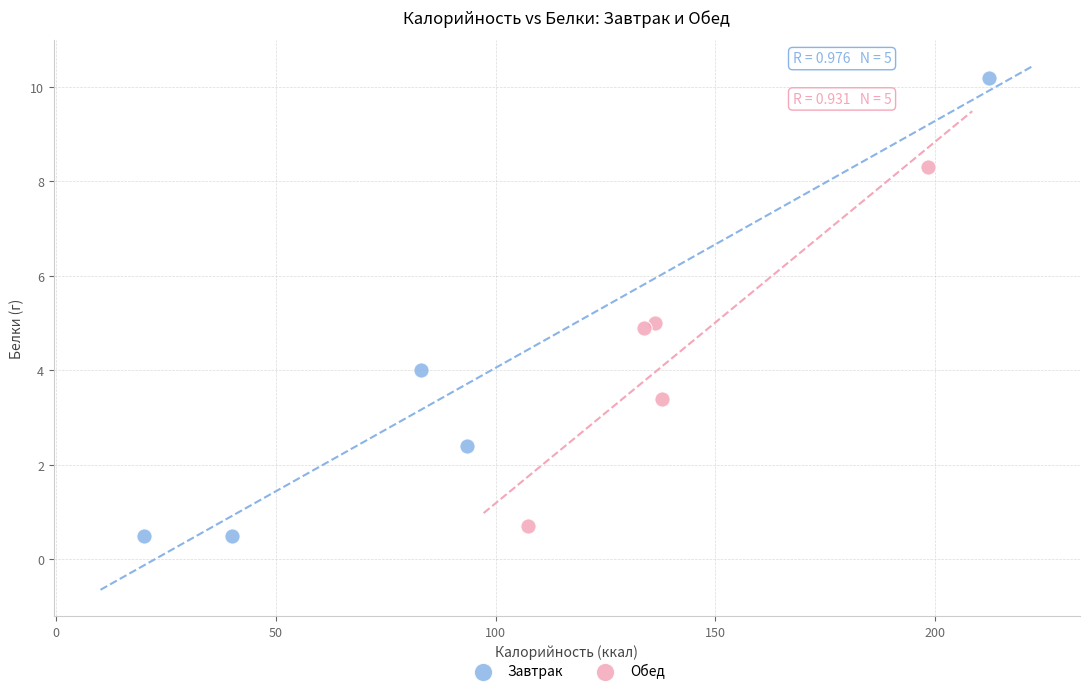

Which series has the largest Y range (max minus min)?

Завтрак